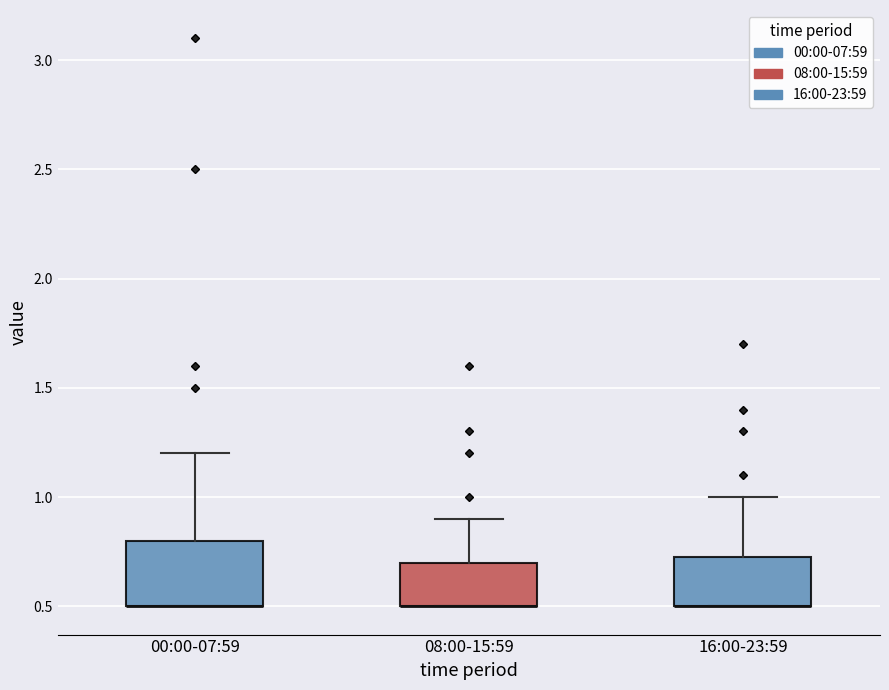

Comparing the boxes themselves (not the whiskers), which one is the tallest?

00:00-07:59